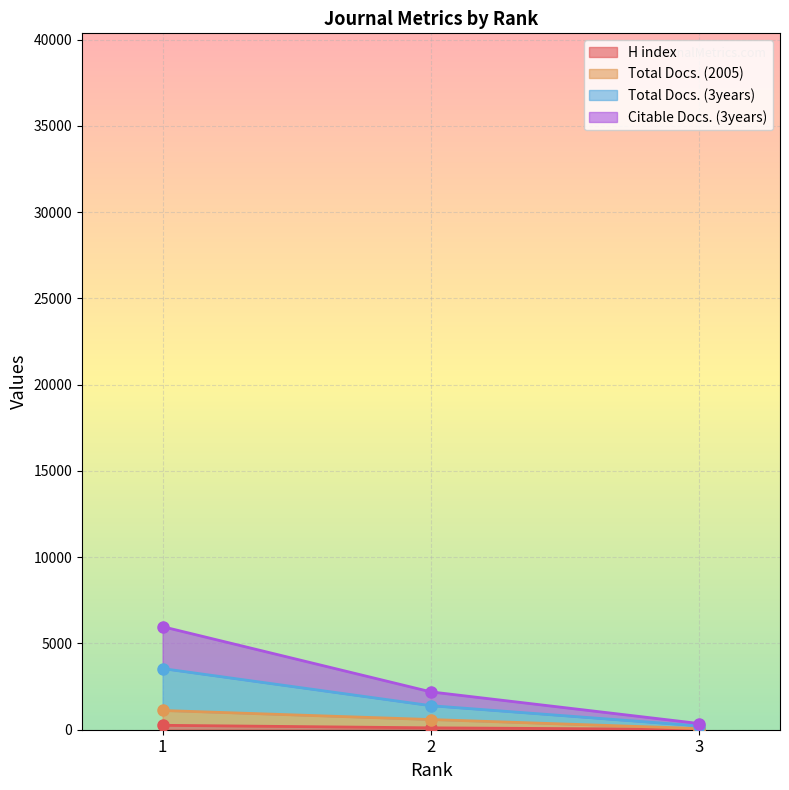

How many lines are shown in the chart?

4